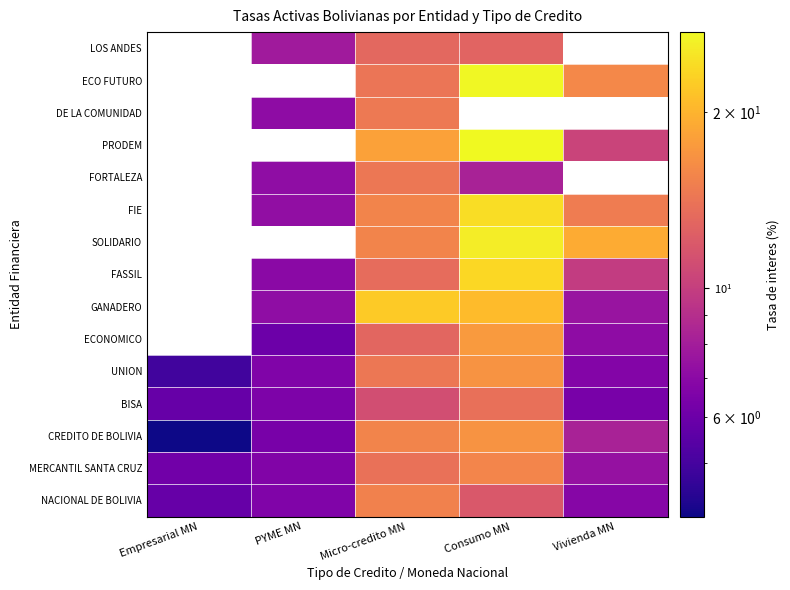

How many categories are shown in the chart?

5